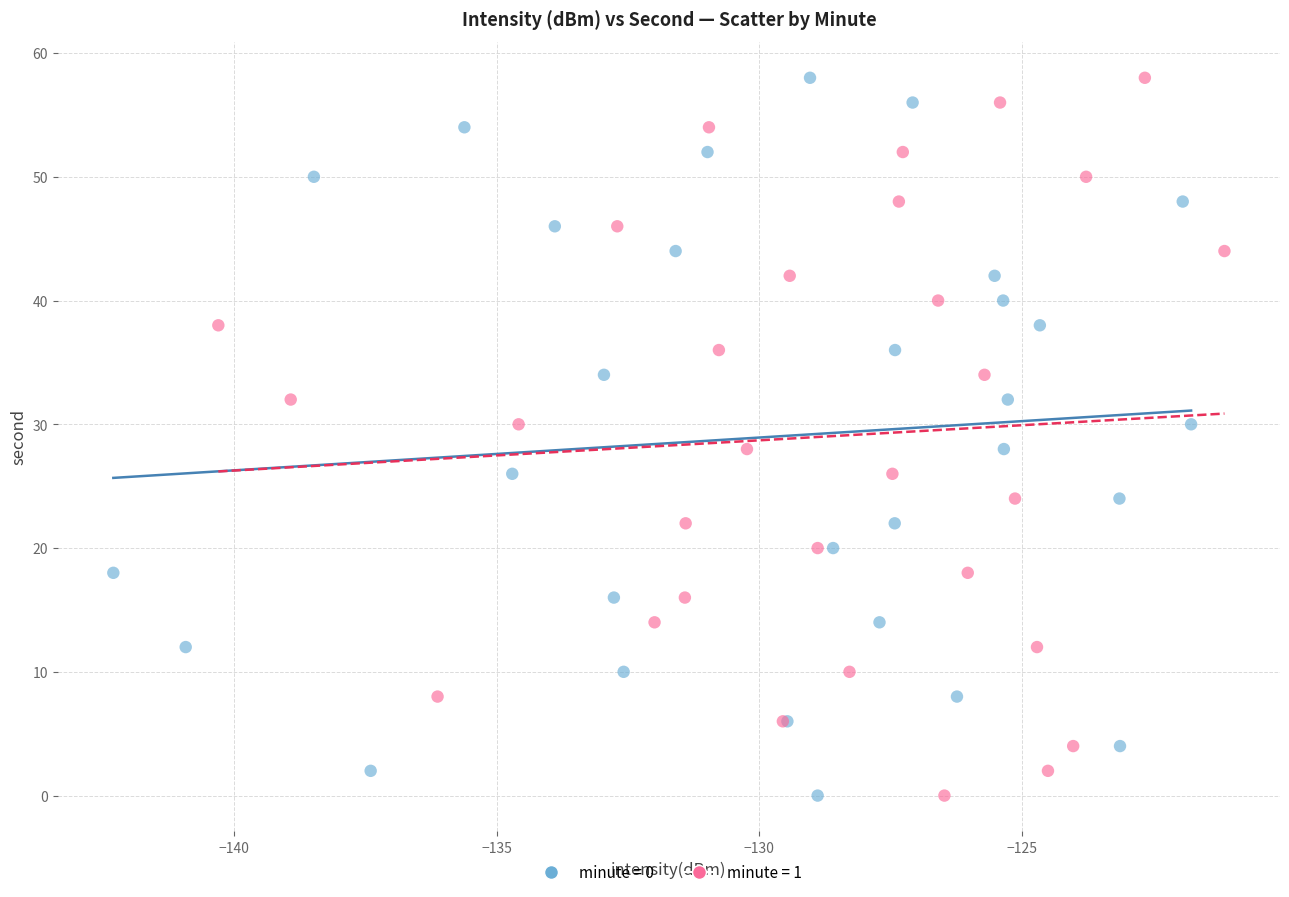

What are all the series names shown in the legend?

minute = 0, minute = 1